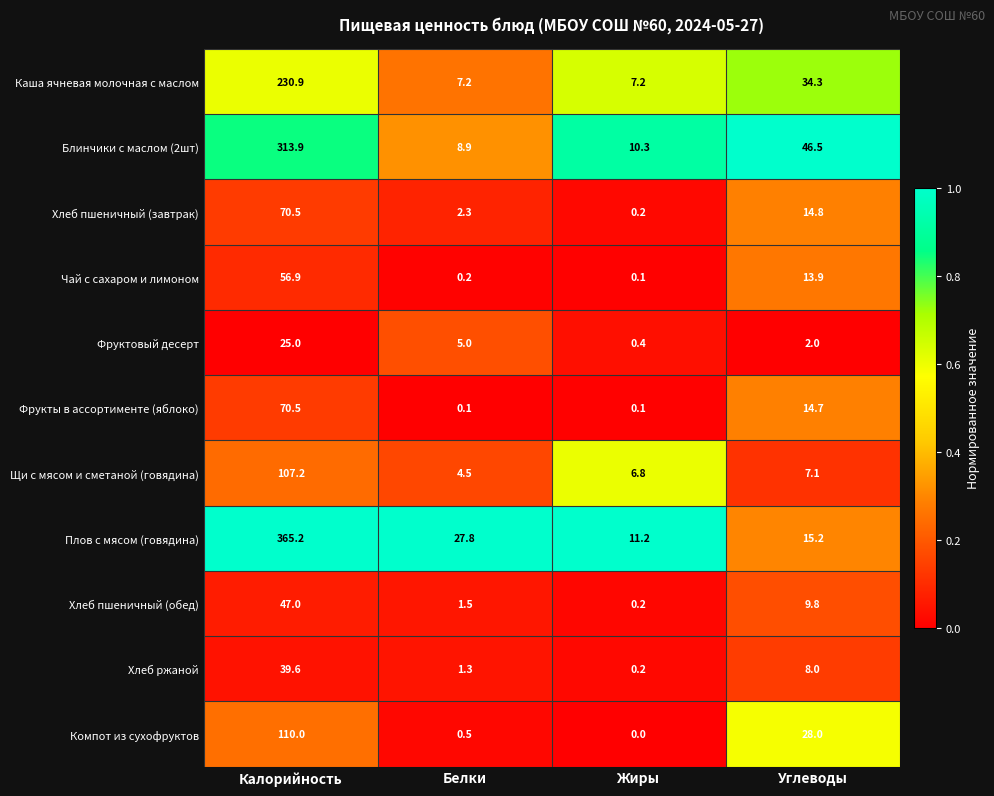

Rank the series at Углеводы from lowest to highest value.

Фруктовый десерт, Щи с мясом и сметаной (говядина), Хлеб ржаной, Хлеб пшеничный (обед), Чай с сахаром и лимоном, Фрукты в ассортименте (яблоко), Хлеб пшеничный (завтрак), Плов с мясом (говядина), Компот из сухофруктов, Каша ячневая молочная с маслом, Блинчики с маслом (2шт)